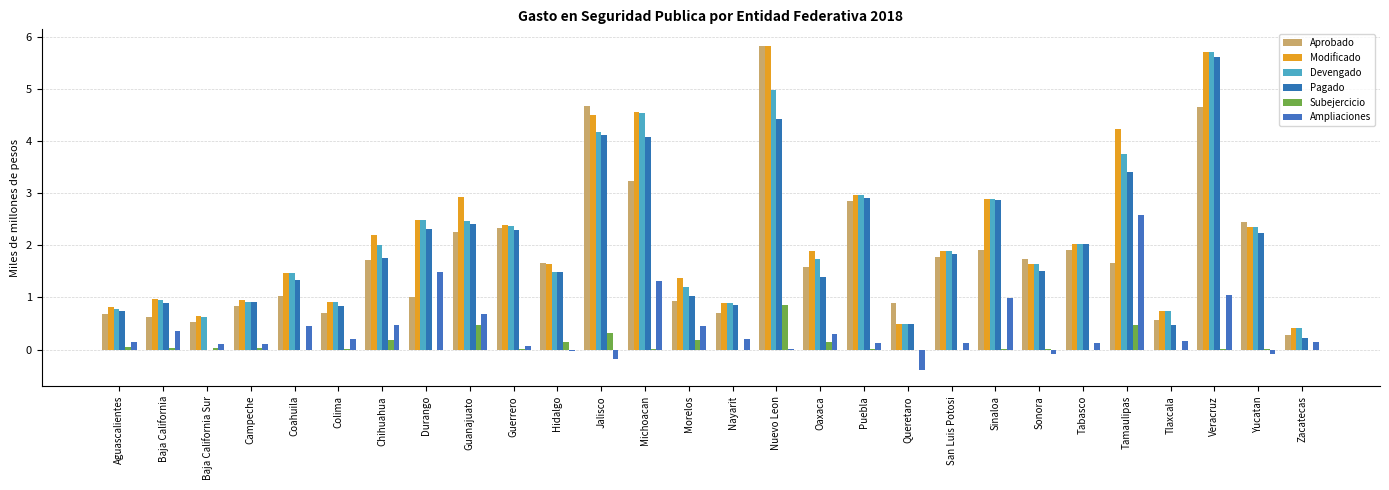

Are the bars grouped side by side (vs. stacked)?

Yes